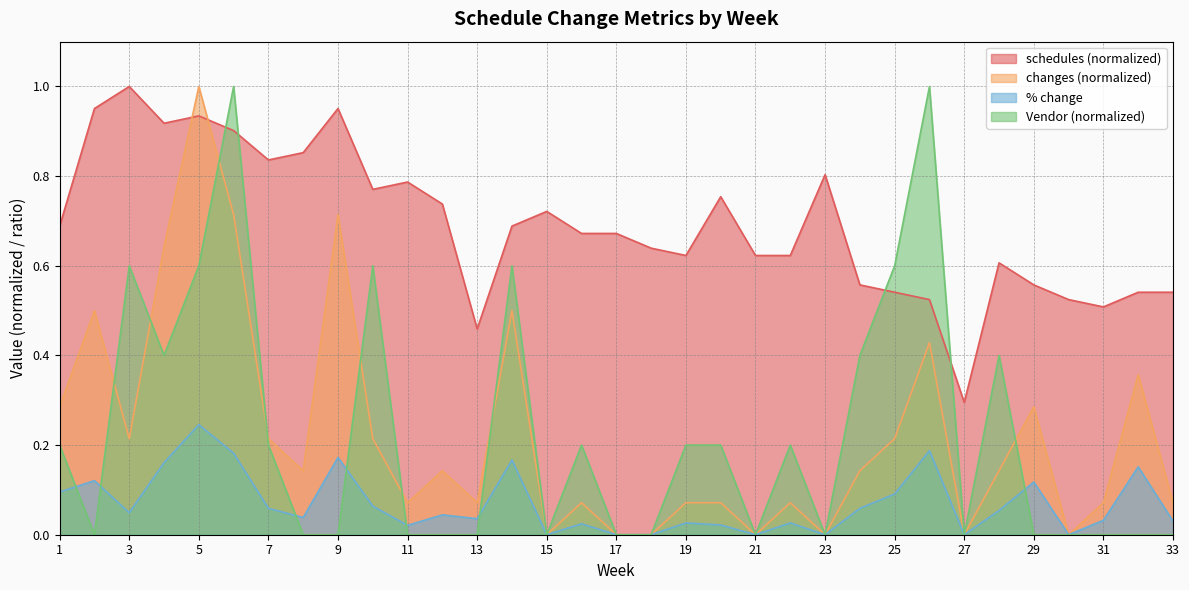

What is the total value across all series at 28?

1.2